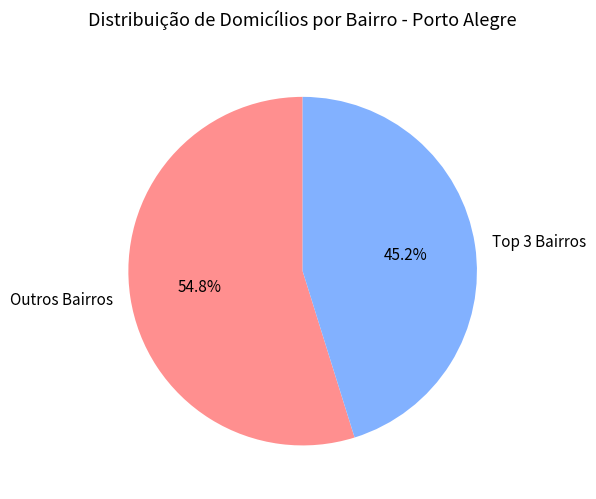

What percentage is NOT represented by Outros Bairros?

45.2%